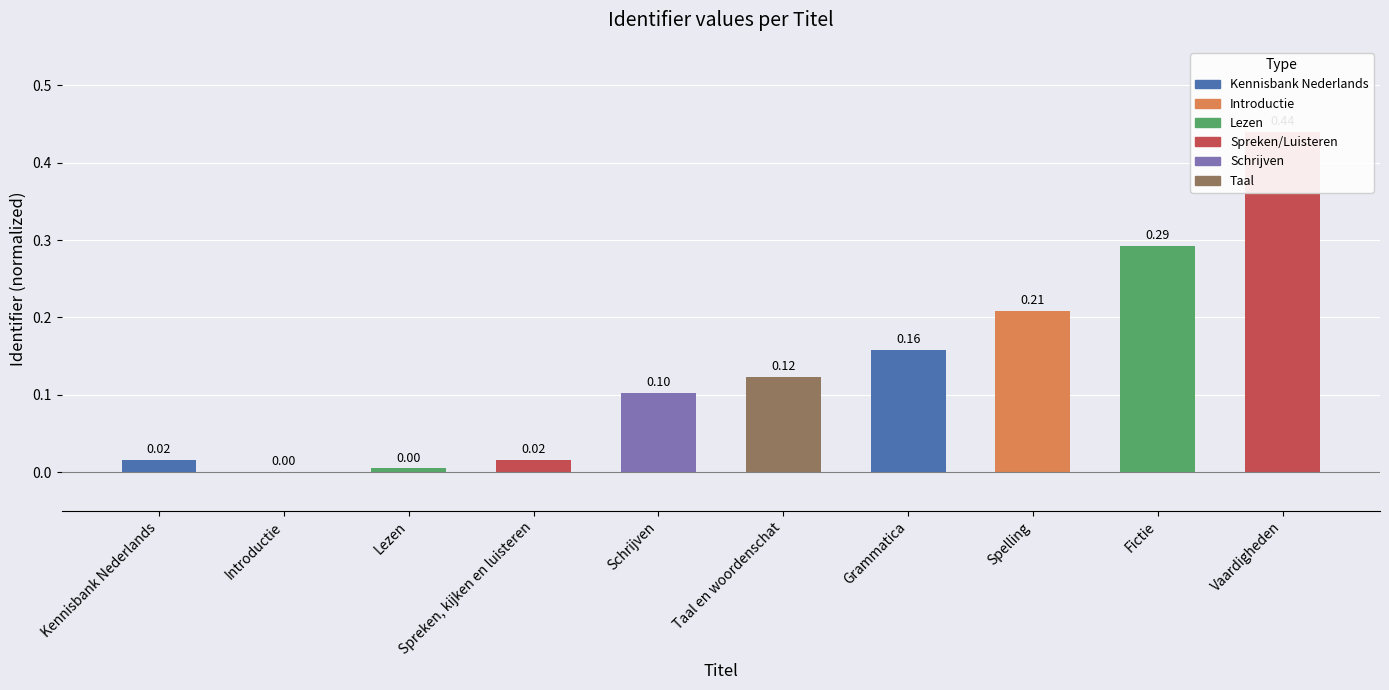

Reading left to right, list all the values displayed in this chart.

Kennisbank Nederlands=0.0	Introductie=0.0	Lezen=0.0	Spreken, kijken en luisteren=0.0	Schrijven=0.1	Taal en woordenschat=0.1	Grammatica=0.2	Spelling=0.2	Fictie=0.3	Vaardigheden=0.4